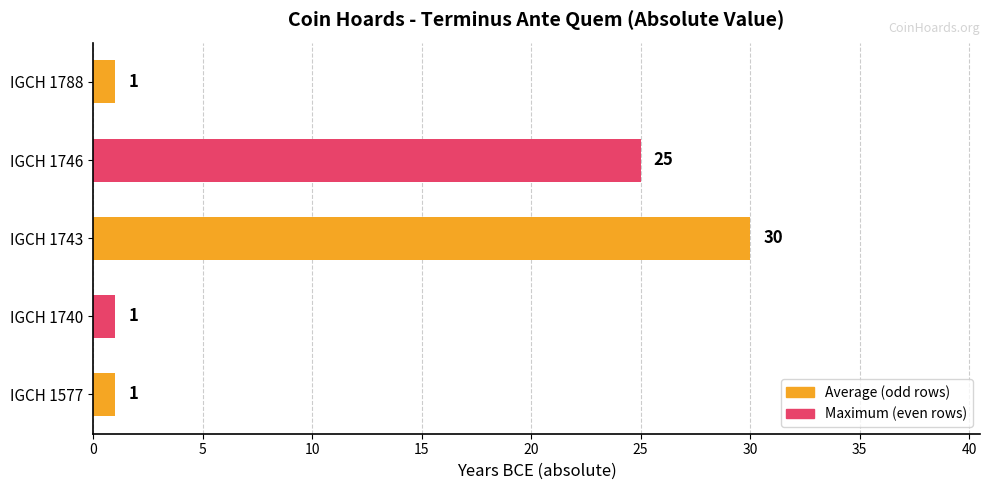

At which label is the value closest to 15?

IGCH 1746